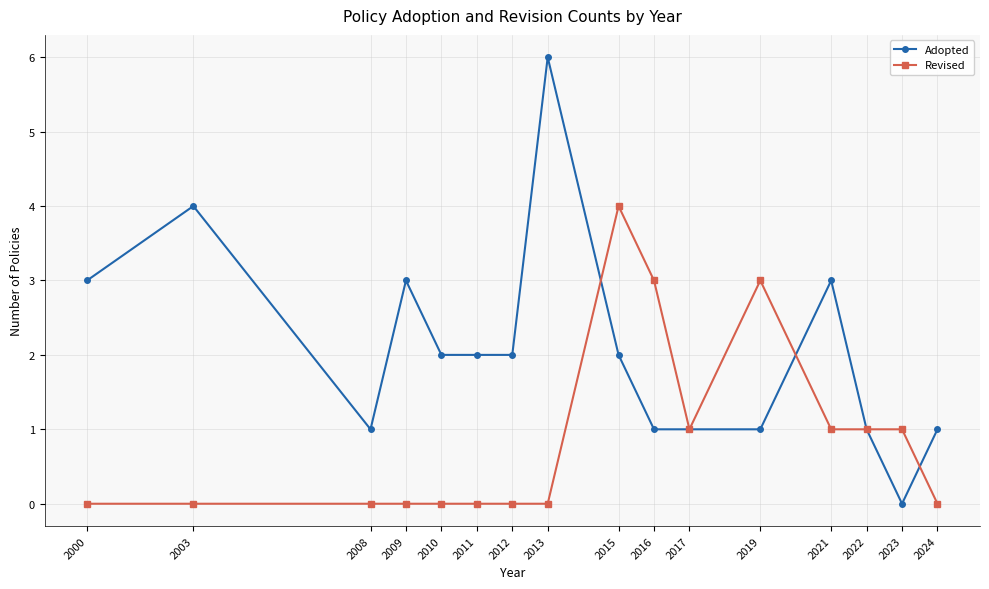

What is the greatest value displayed?

6